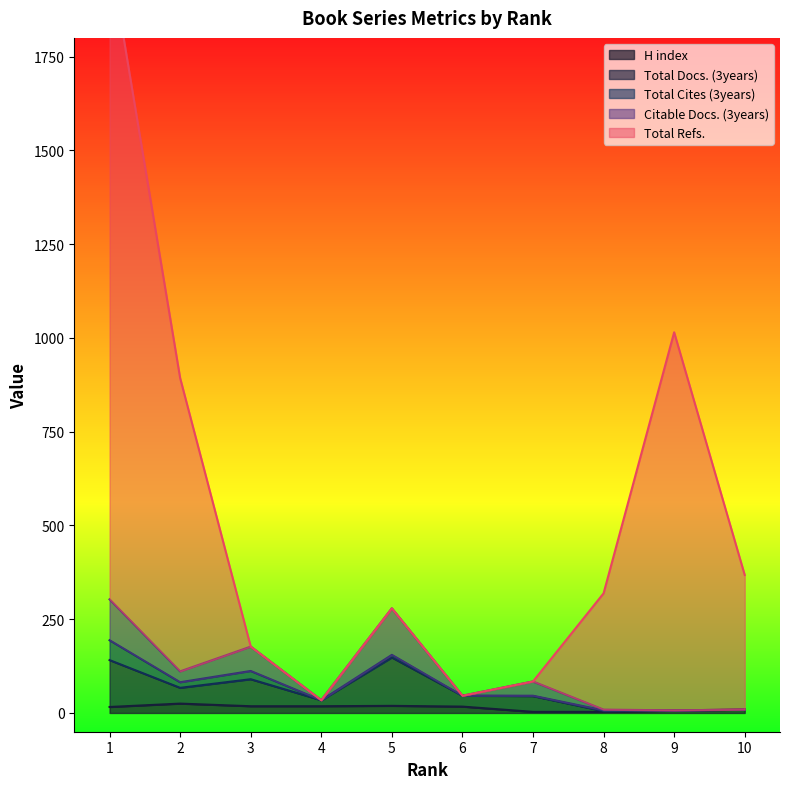

Where is H index nearest to the value 14?

1